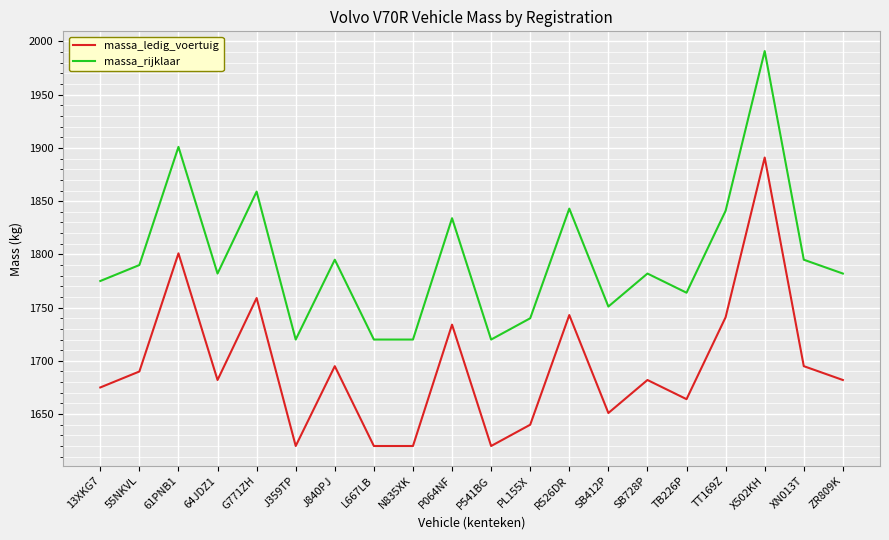

True or false: massa_ledig_voertuig has a value of 1690 at 55NKVL.

True